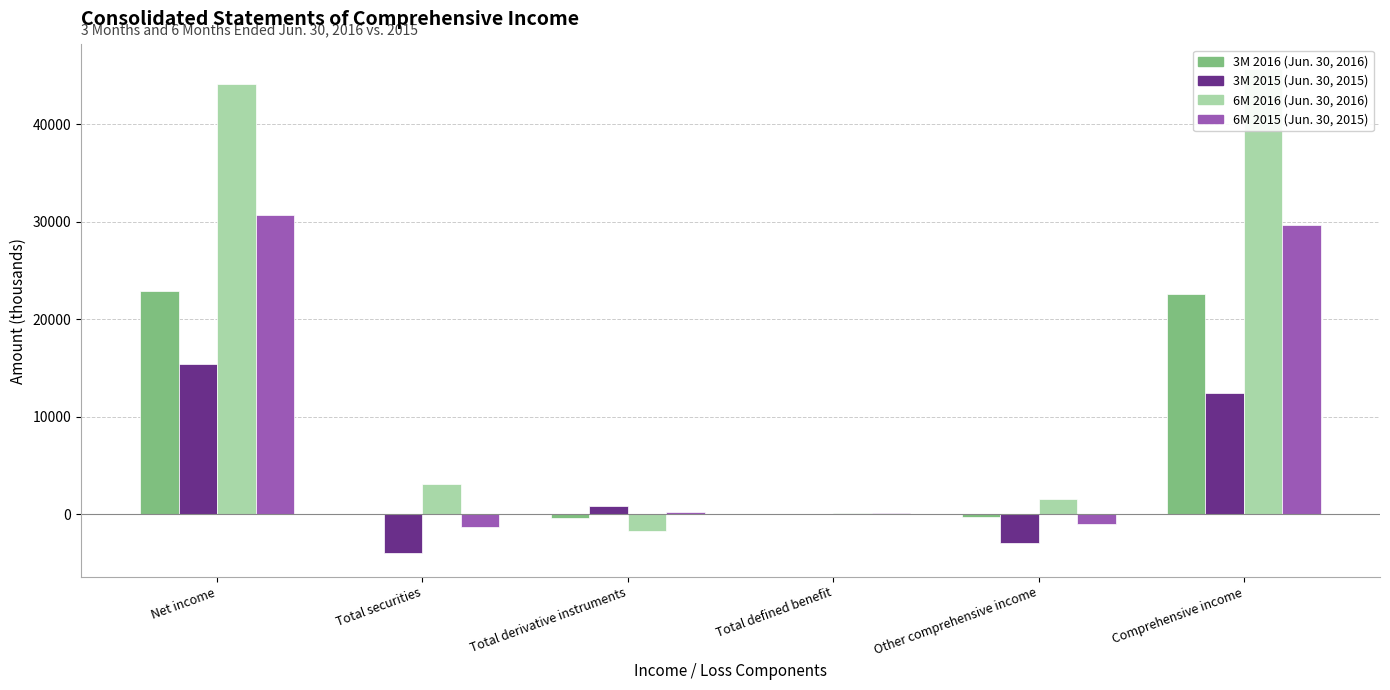

What is the sum of all 6M 2016 (Jun. 30, 2016) values?

92933